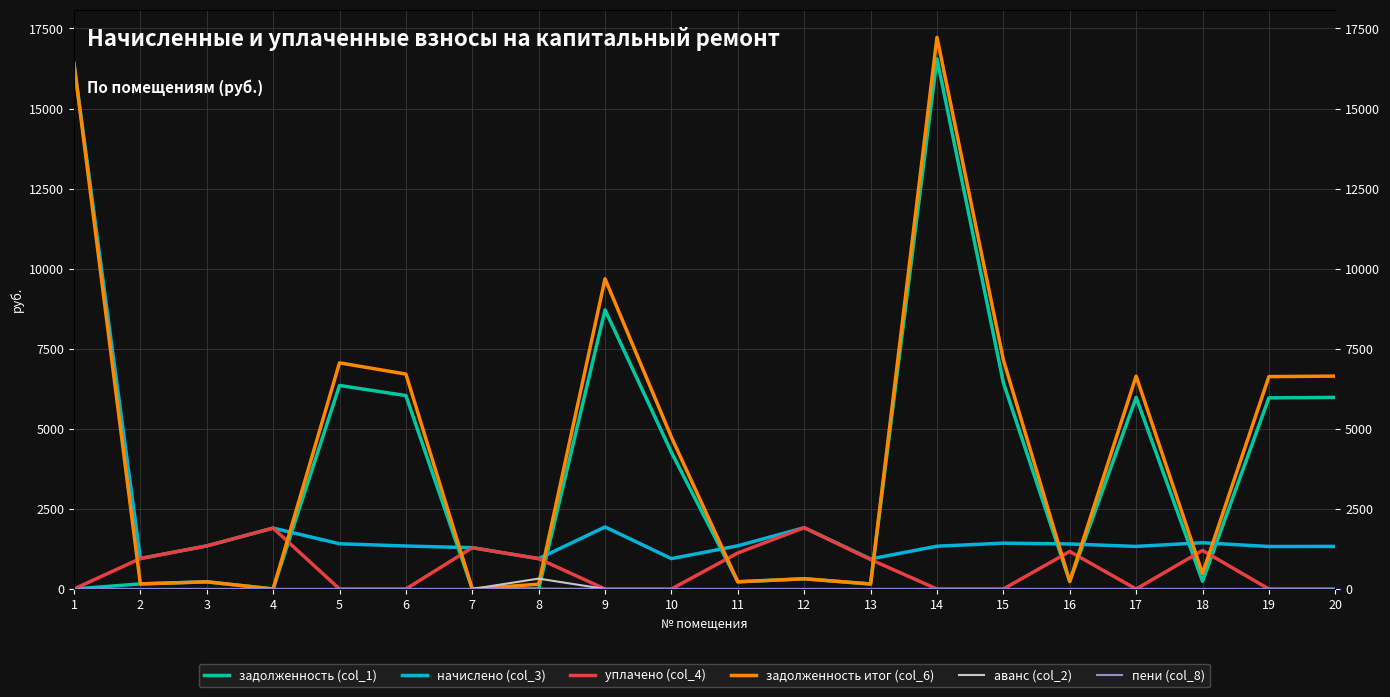

How many interior local valleys does the уплачено (col_4) series have?

1